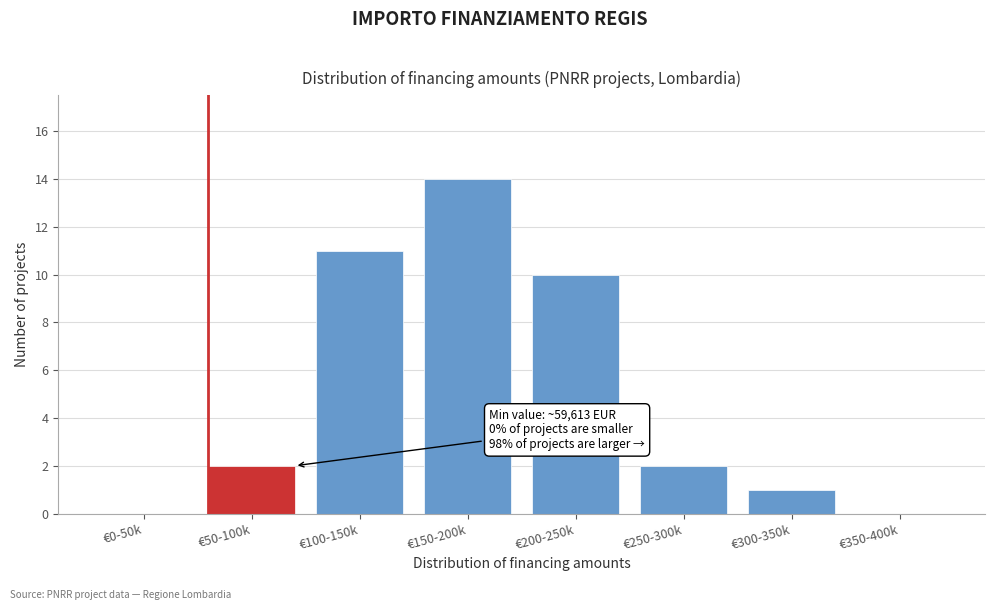

Reading left to right, transcribe all the data shown in this chart.

€0-50k=0	€50-100k=2	€100-150k=11	€150-200k=14	€200-250k=10	€250-300k=2	€300-350k=1	€350-400k=0